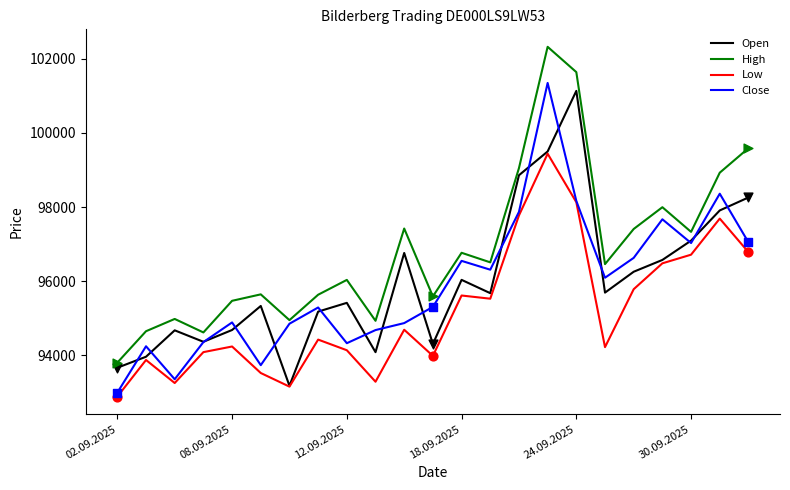

Which series has the largest total across all categories?

High